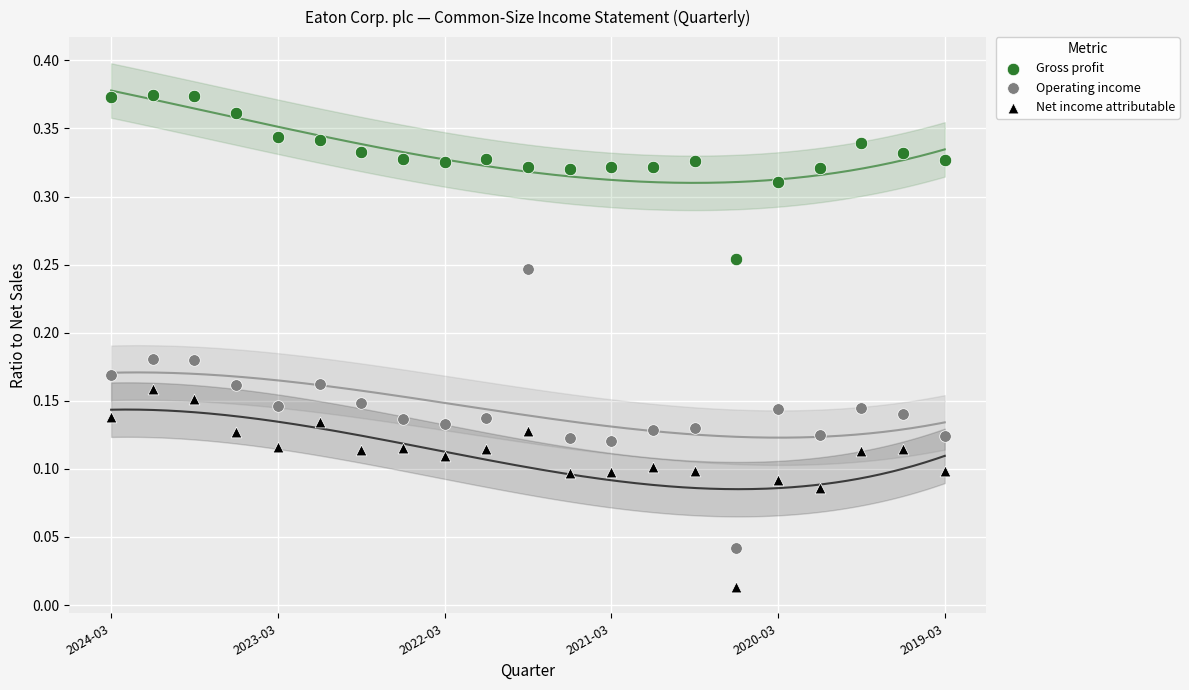

Which series reaches the minimum Y coordinate?

Net income attributable